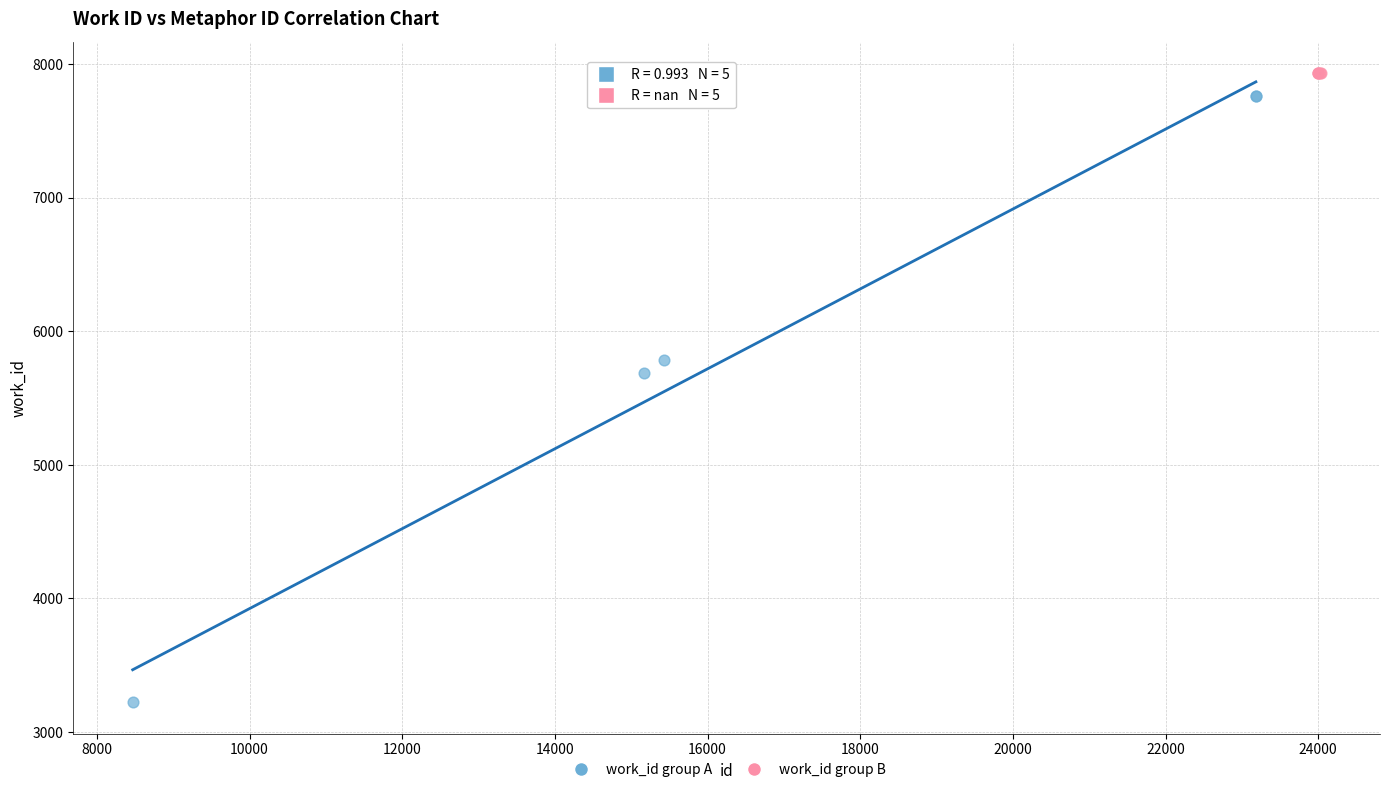

Which series contains the lowest Y value?

work_id group A